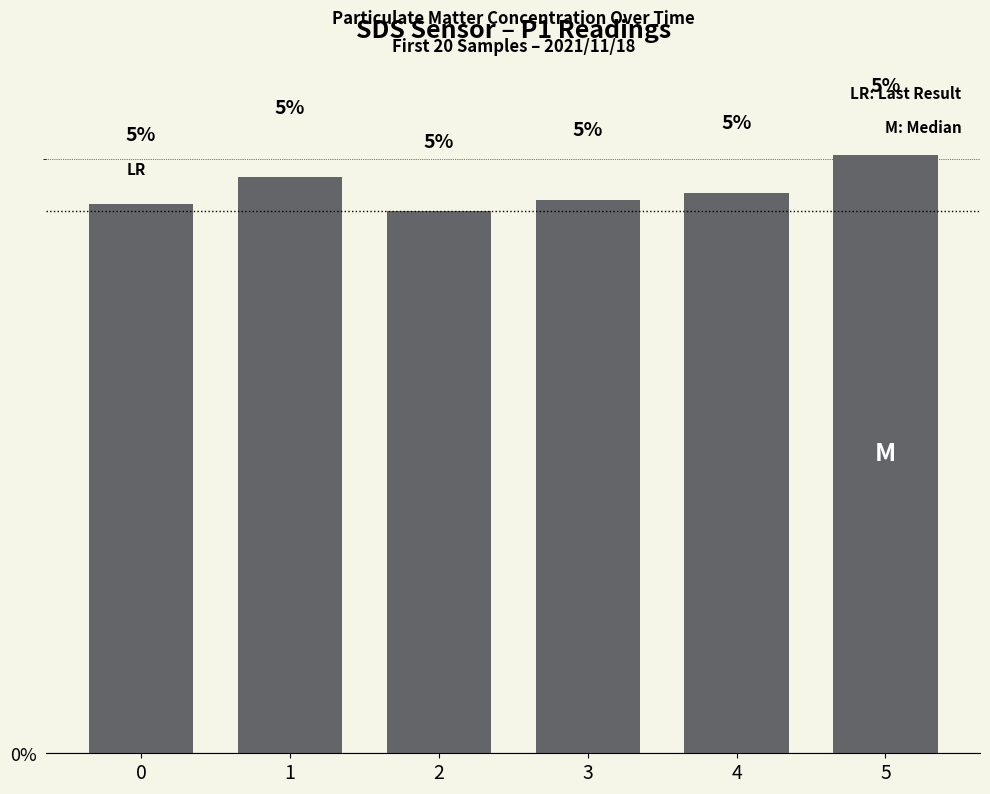

How many distinct data groups are displayed?

1